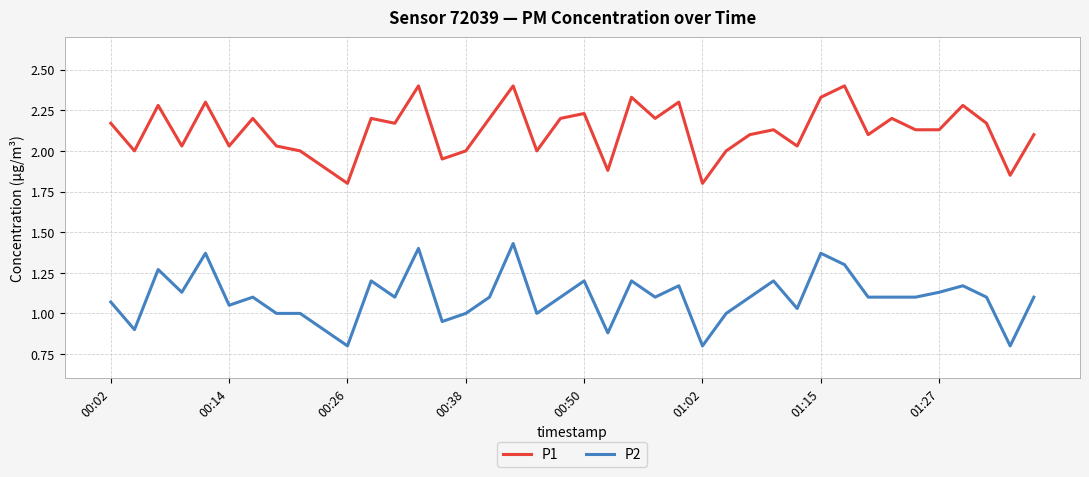

True or false: P1 and P2 cross at least once.

False